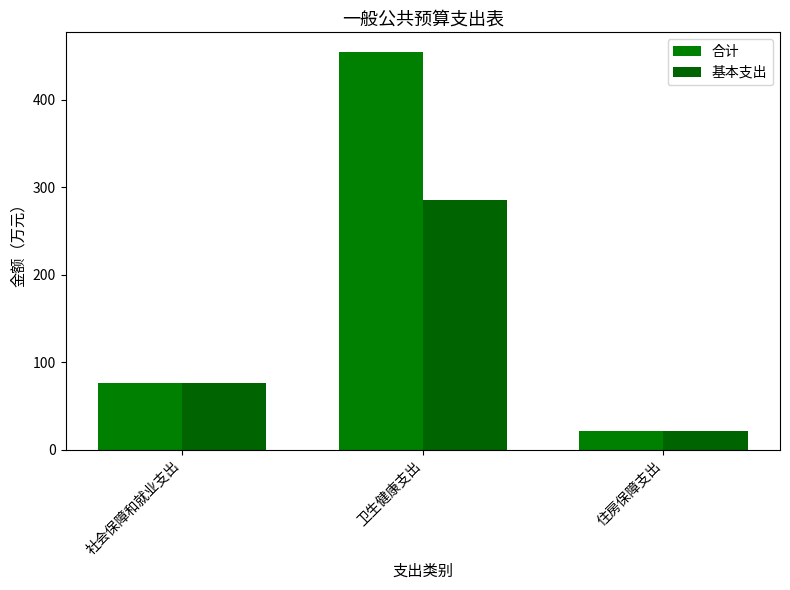

The 合计 series shows 20.7 at 住房保障支出. True or false?

True